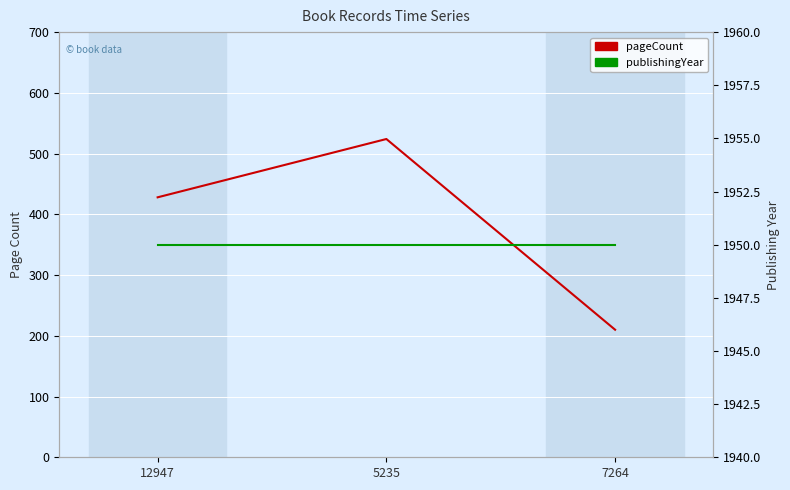

At 12947, list the series in order from largest to smallest.

publishingYear, pageCount